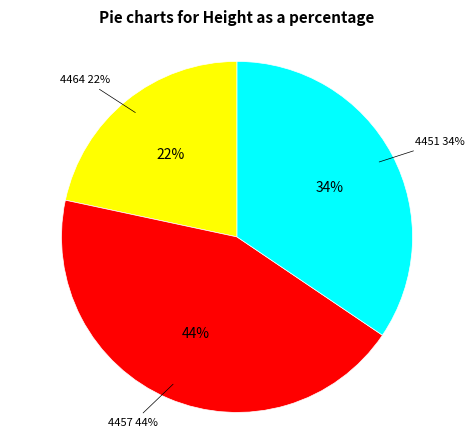

To the nearest percent, what is the average slice percentage?

33%